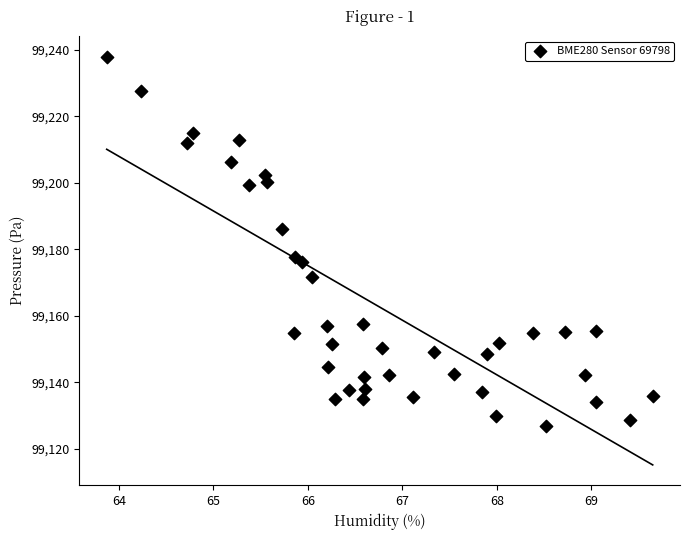

What is the range of X values (max minus min)?

5.8